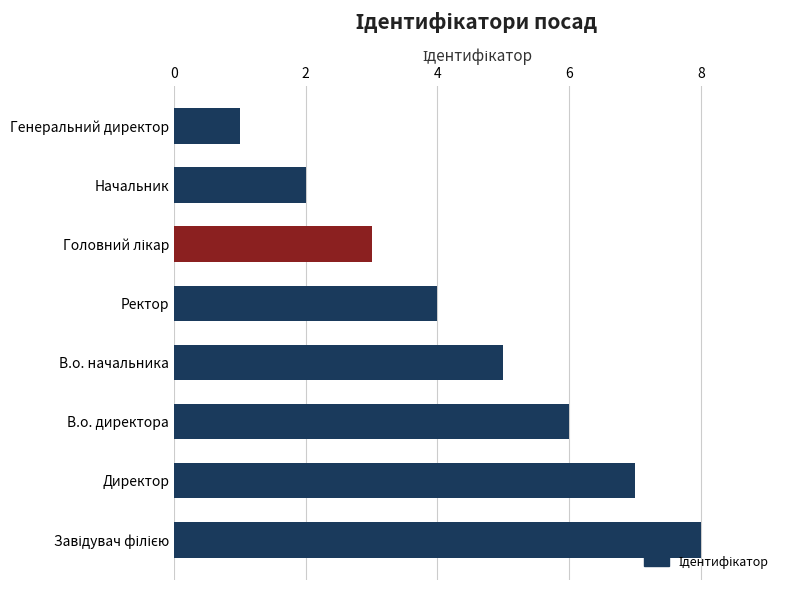

What value does the data have at Ректор?

4